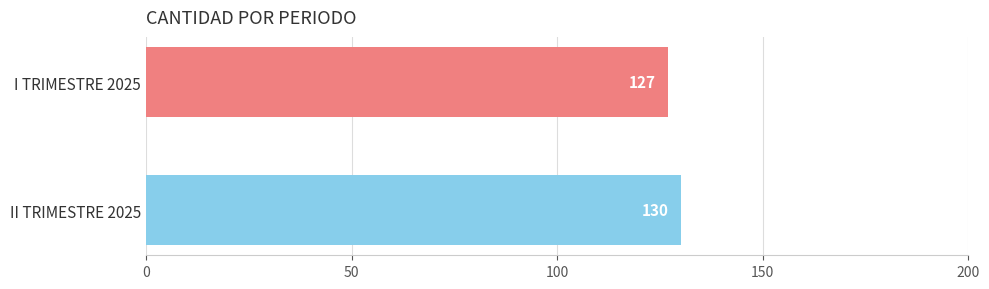

True or false: the data shows 130 at II TRIMESTRE 2025.

True